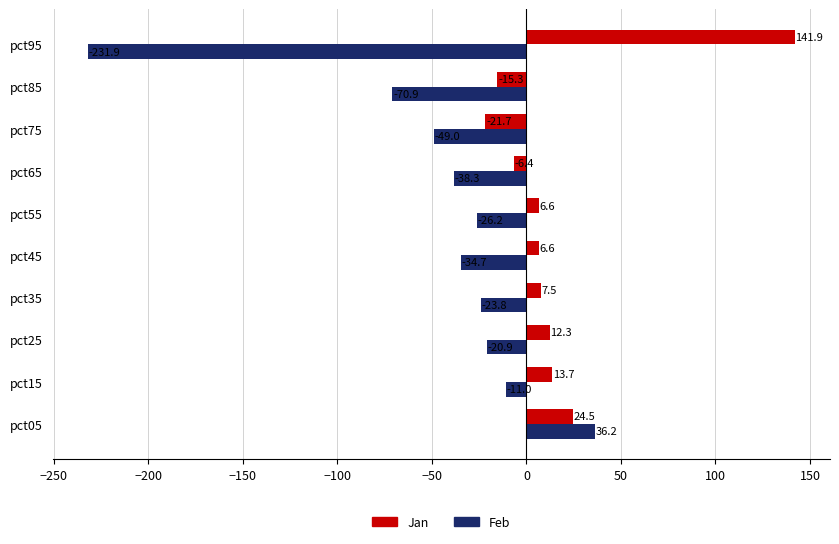

Which series has the largest range (max minus min)?

Feb